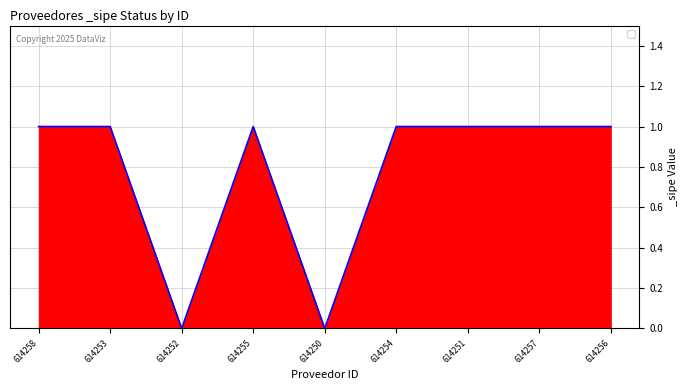

At which category does the data reach its first local valley?

614252